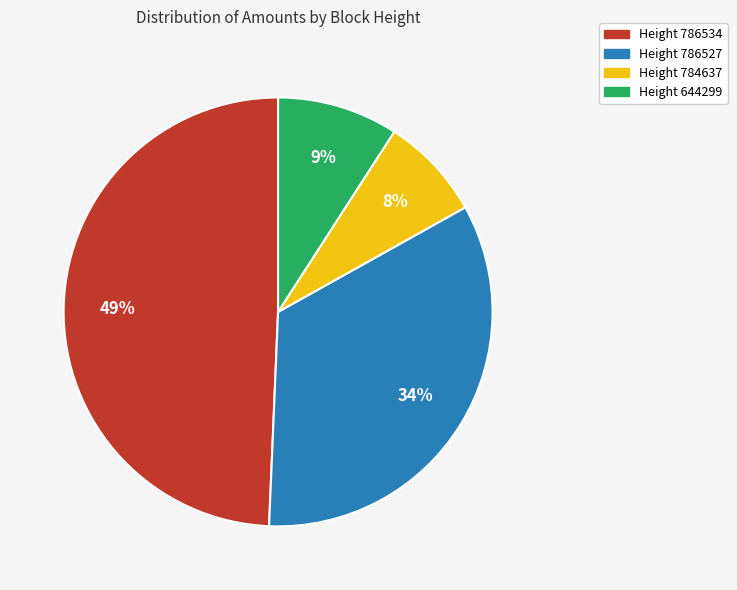

Does any single category account for the majority?

No